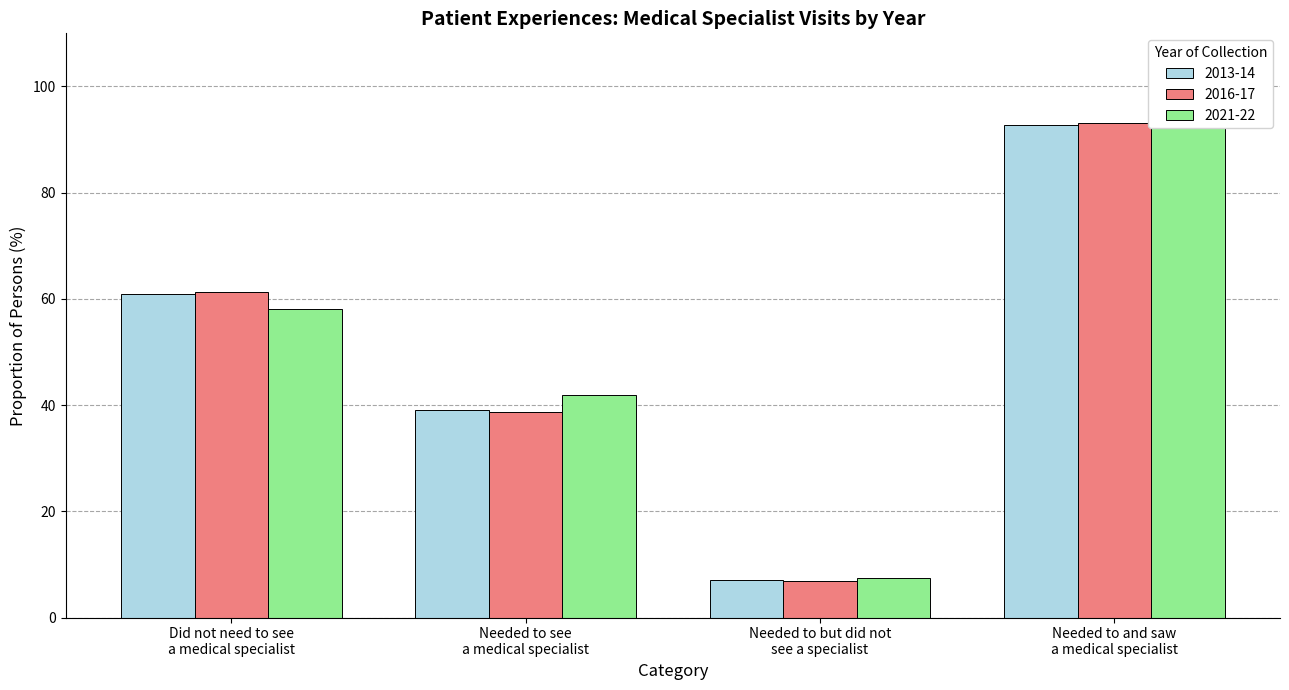

What position from the right is Needed to see
a medical specialist?

3